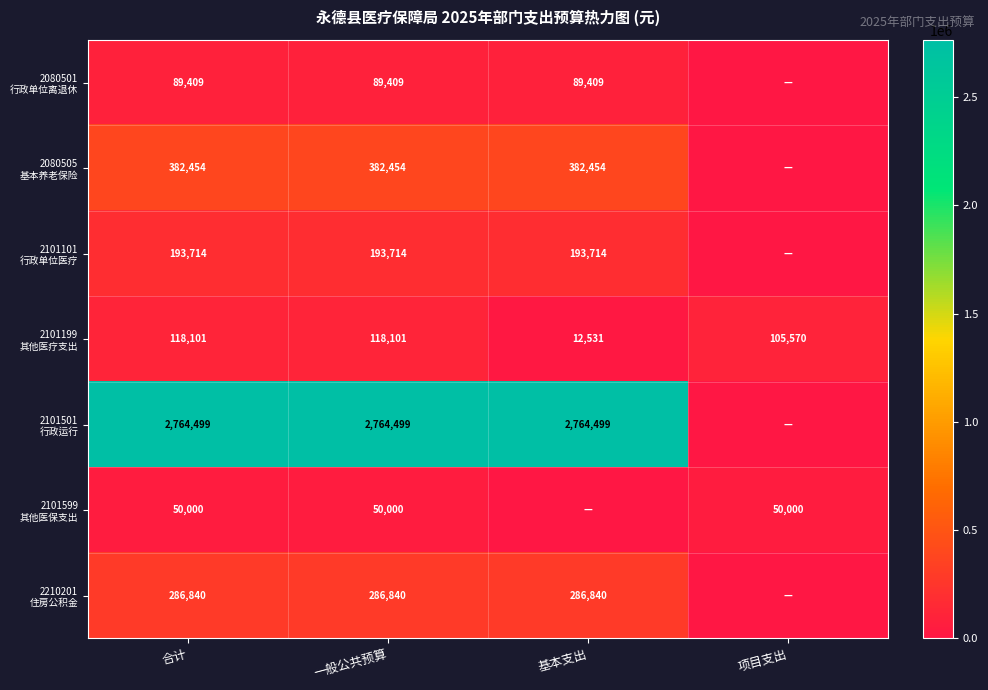

What is the difference between the highest and lowest values at 合计?

2714499